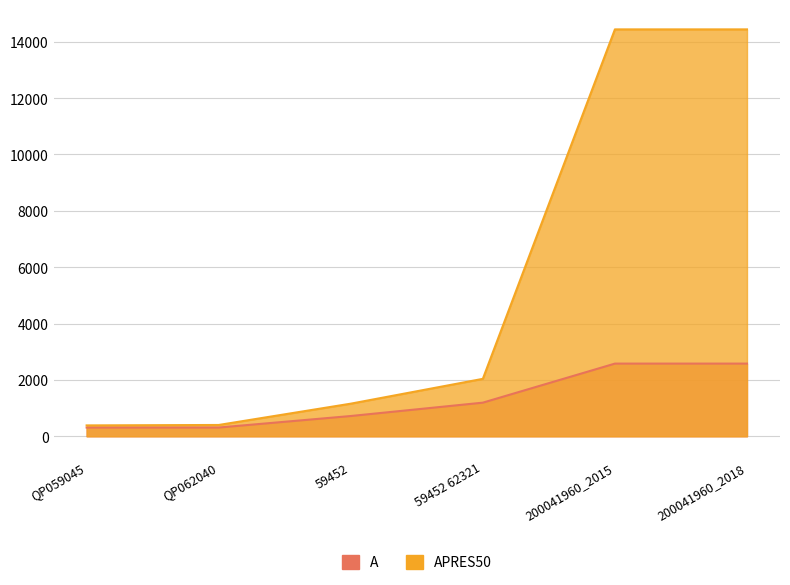

True or false: APRES50 and A intersect in this chart.

False